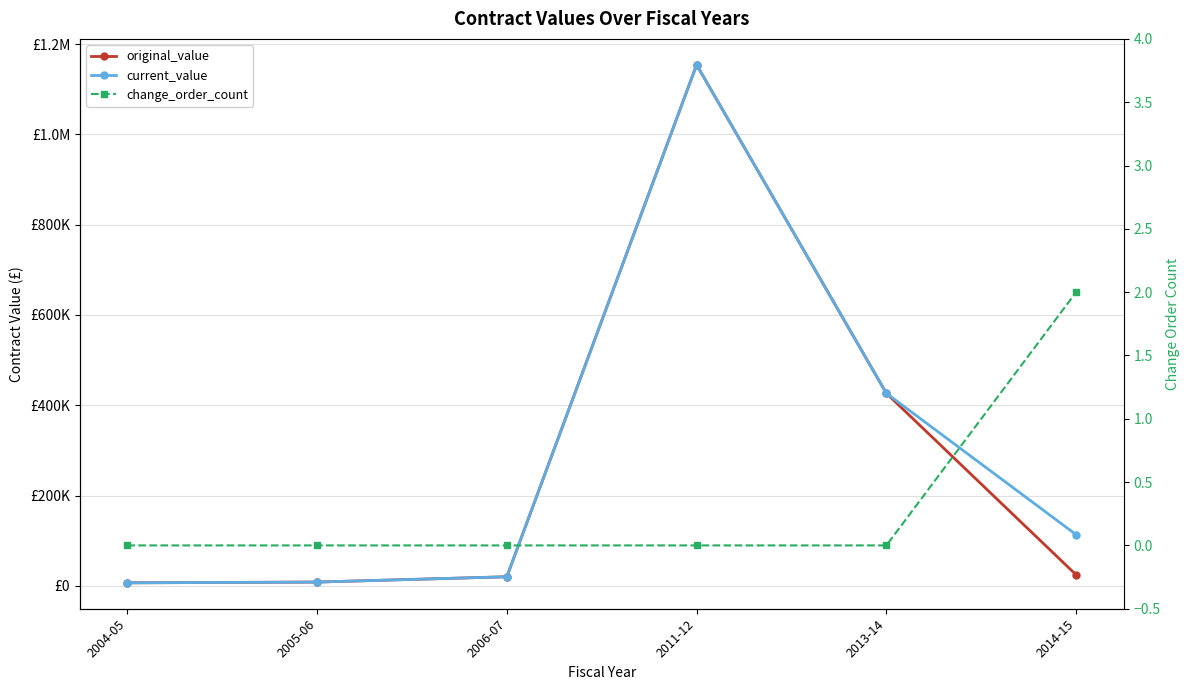

Read the current_value value at 2011-12.

1154192.0